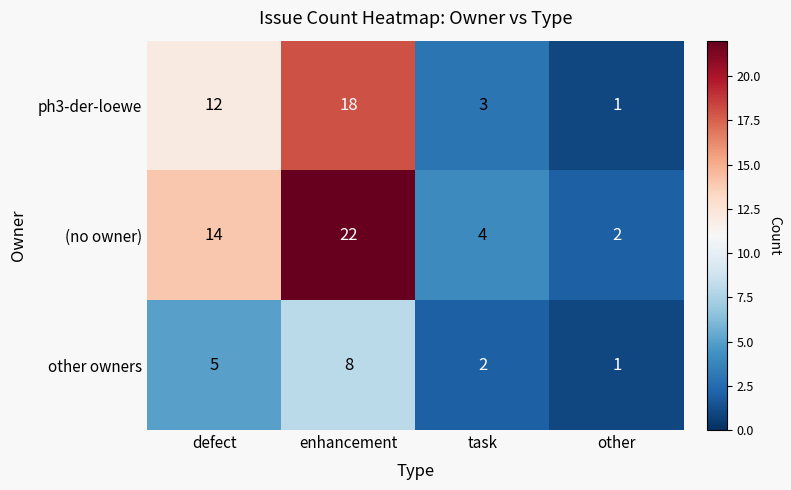

At which category is the sum across all series the highest?

enhancement